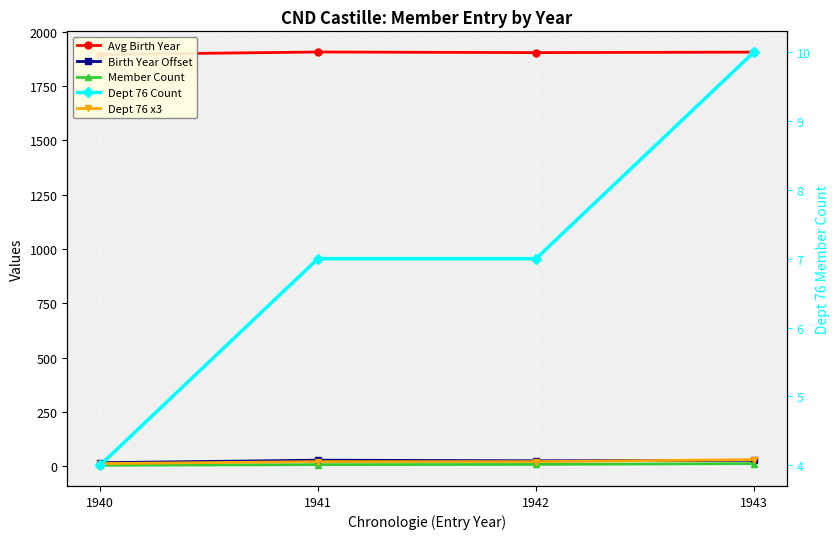

Reading left to right, what are all the values shown in this chart?

Avg Birth Year: 1940=1896.0	1941=1907.6	1942=1904.8	1943=1907.0
Birth Year Offset: 1940=16.0	1941=27.6	1942=24.8	1943=27.0
Member Count: 1940=4.0	1941=7.0	1942=8.0	1943=12.0
Dept 76 x3: 1940=12.0	1941=21.0	1942=21.0	1943=30.0
Dept 76 Count: 1940=4.0	1941=7.0	1942=7.0	1943=10.0